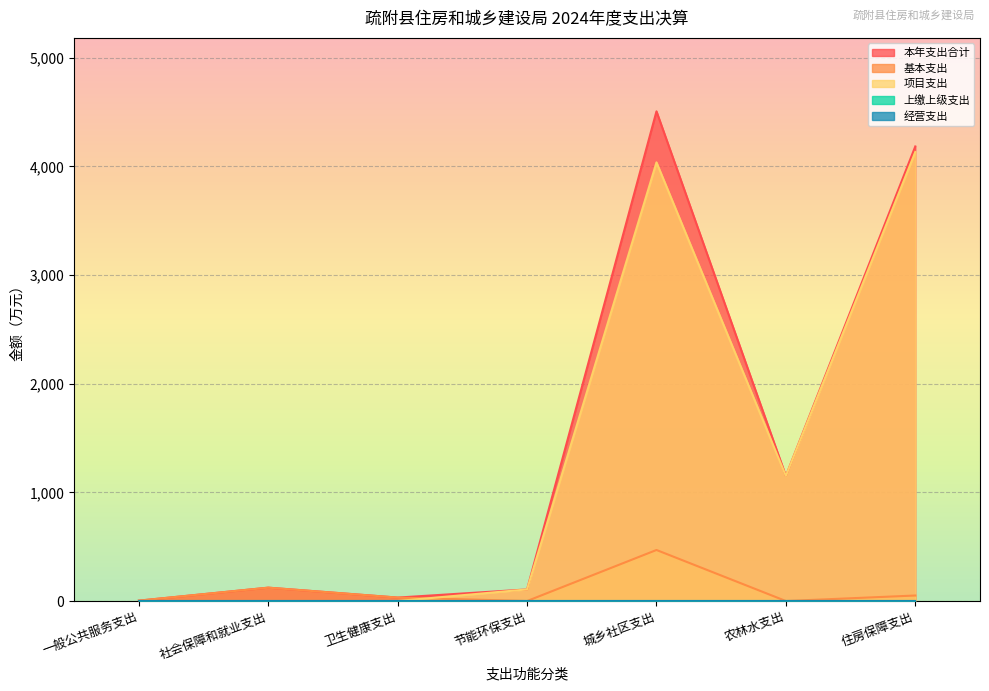

Count the number of categories in the chart.

7